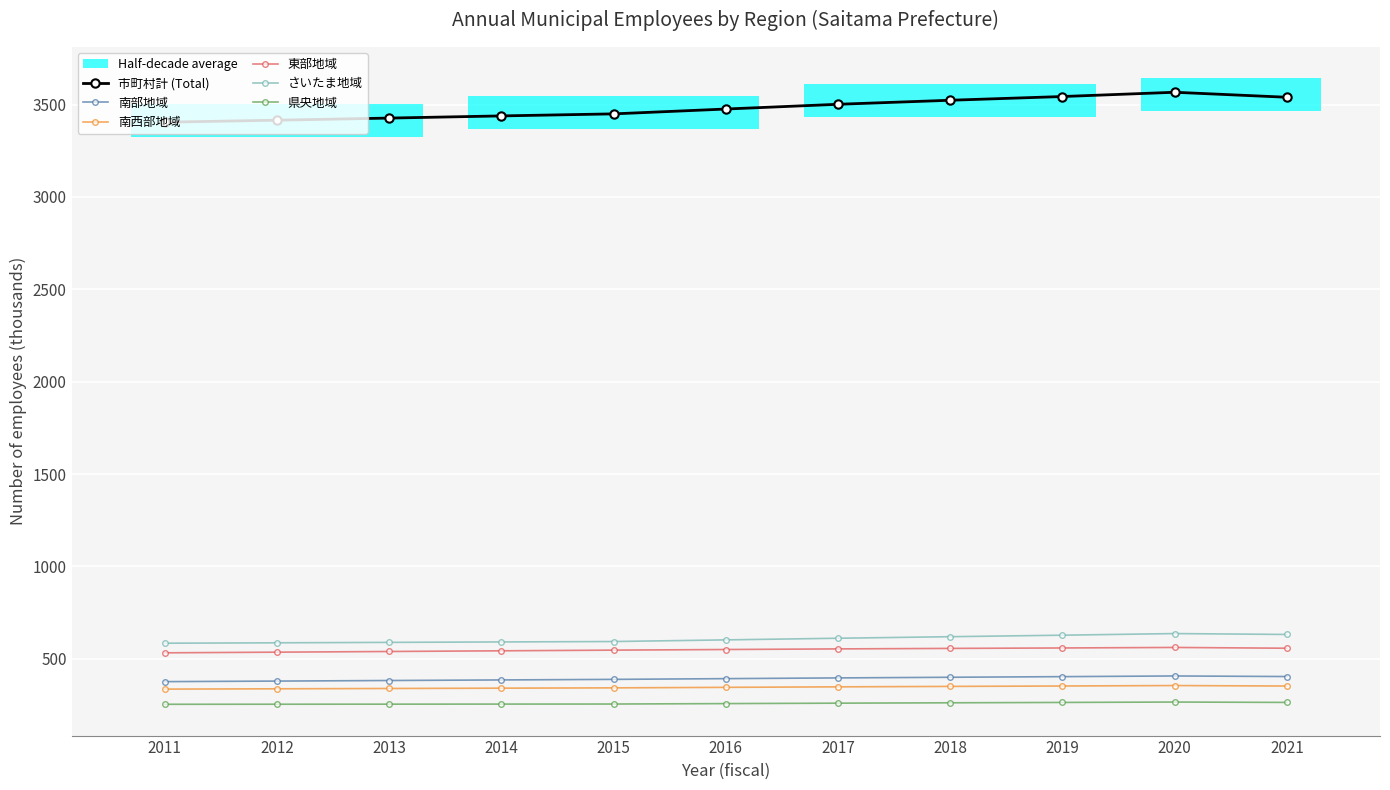

What is the difference between the maximum and minimum values in the 南部地域 series?

30.7